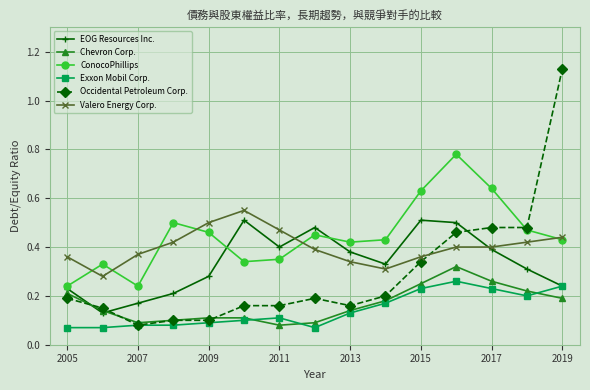

True or false: ConocoPhillips and Chevron Corp. cross at least once.

False